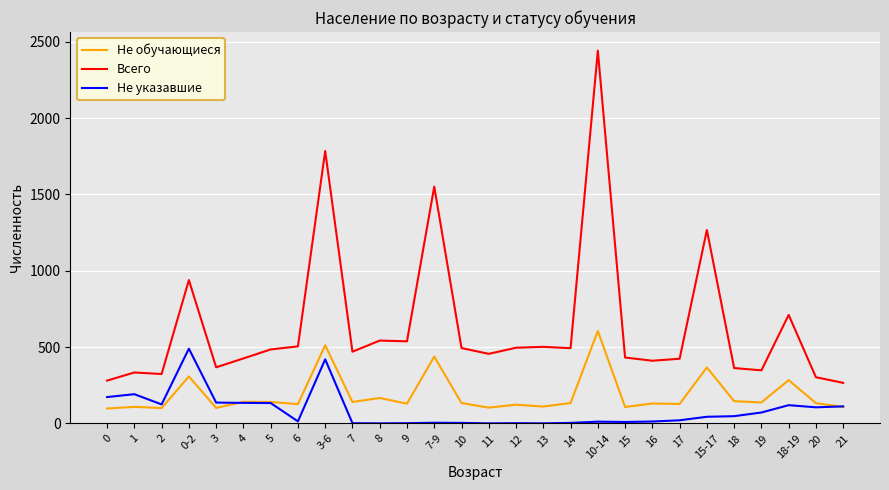

True or false: Всего and Не обучающиеся intersect in this chart.

False